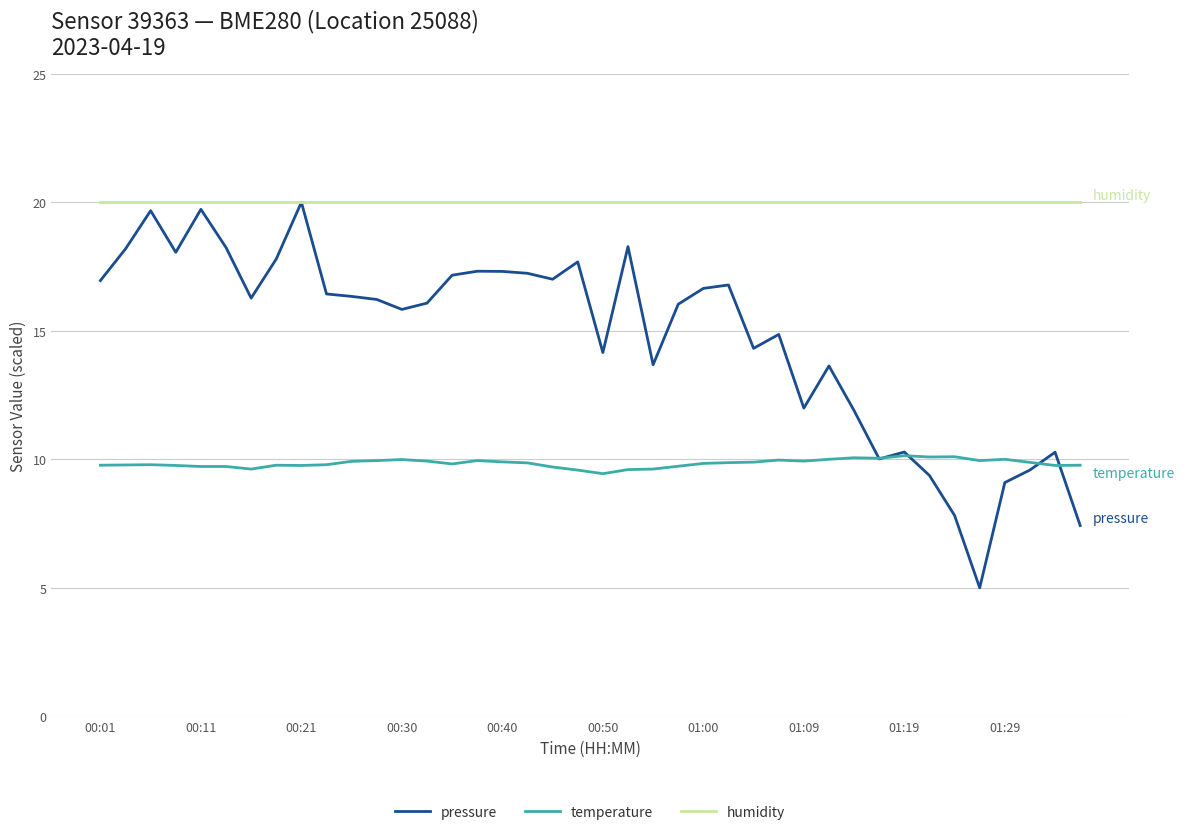

Which series has the largest total across all categories?

humidity